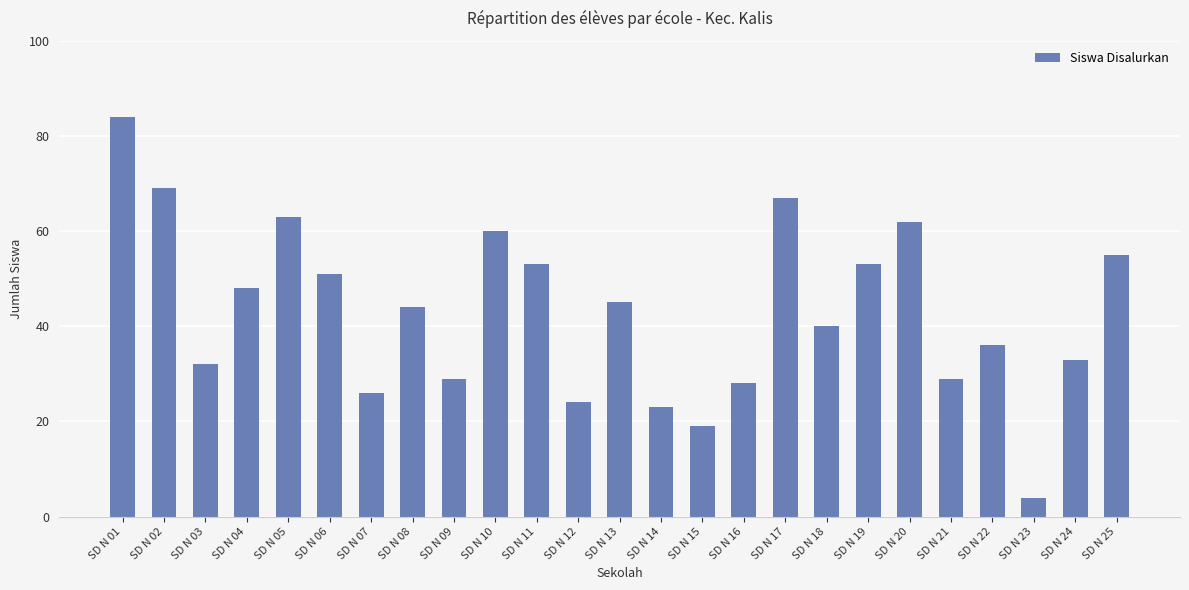

What is the sum of the values at SD N 08 and SD N 16?

72